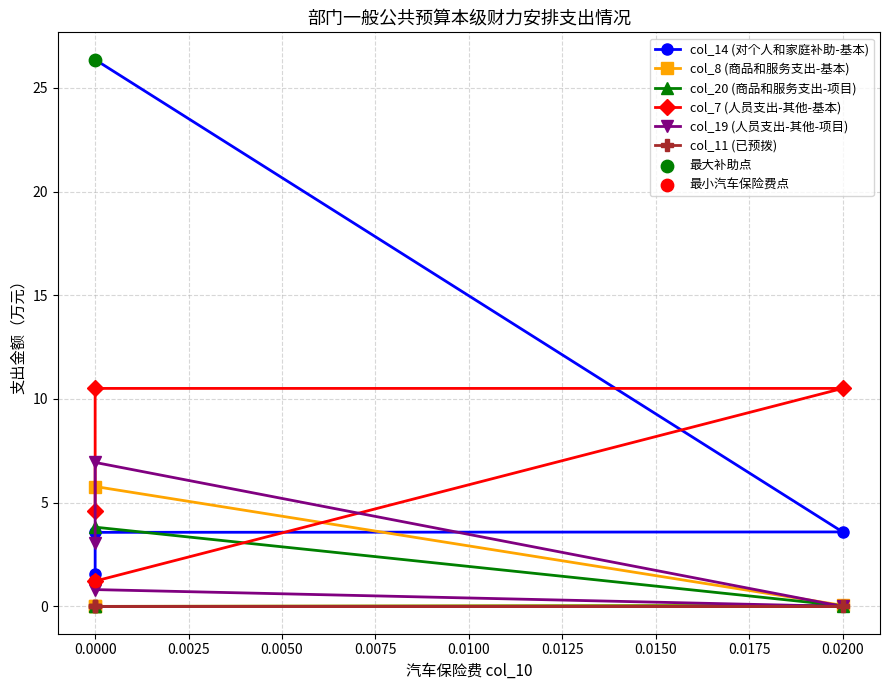

Which series has the largest total across all categories?

col_14 (对个人和家庭补助-基本)